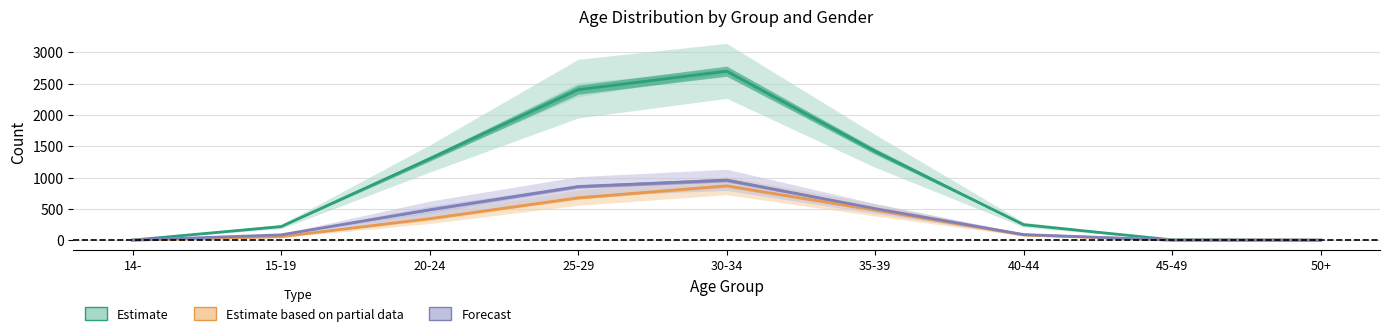

Which category has the highest value in the Estimate based on partial data series?

30-34